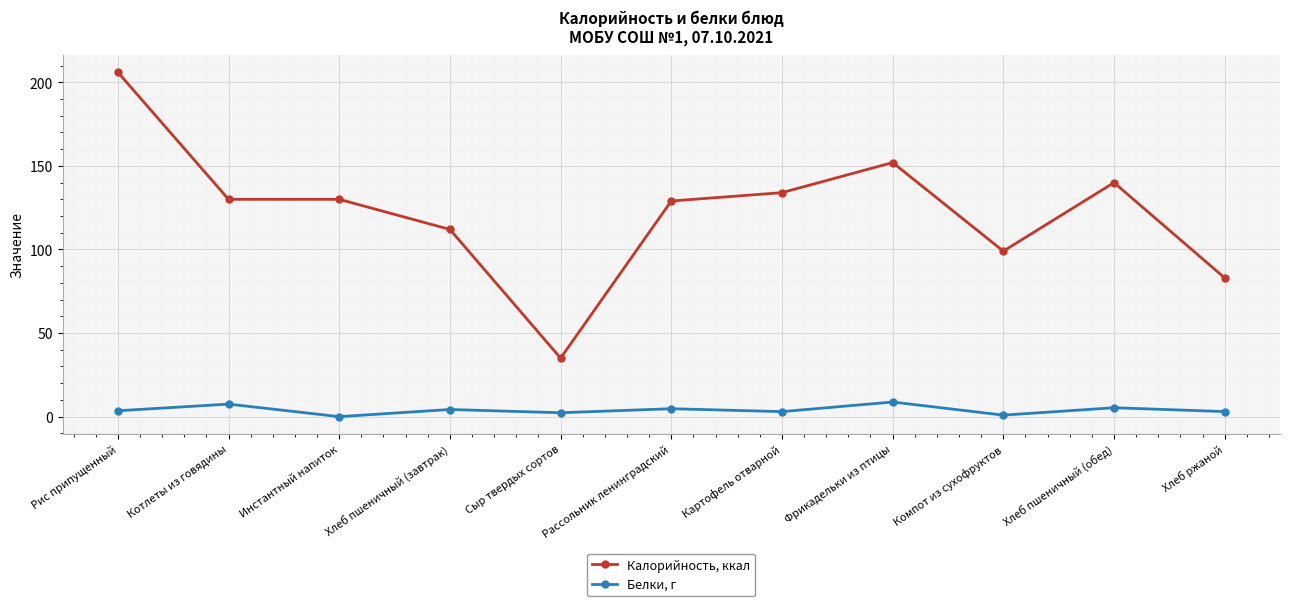

Rank the series by their maximum value, from lowest to highest.

Белки, г, Калорийность, ккал